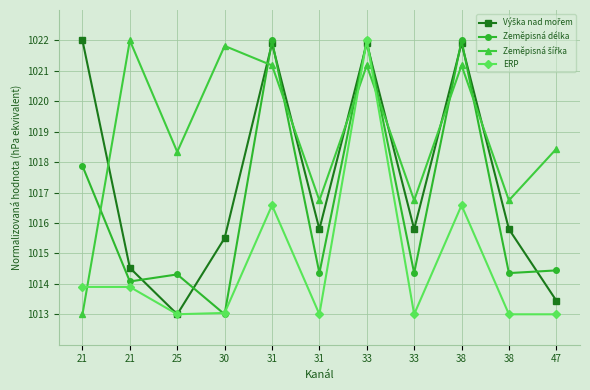

In Výška nad mořem, how many points are lower than both neighbors (excluding endpoints)?

3